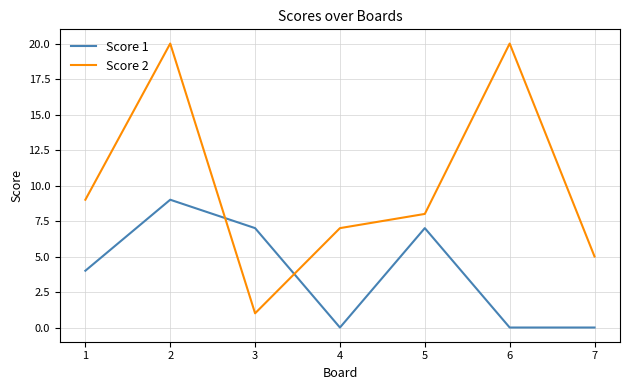

What is the difference between the second highest and minimum values in the Score 2 series?

19